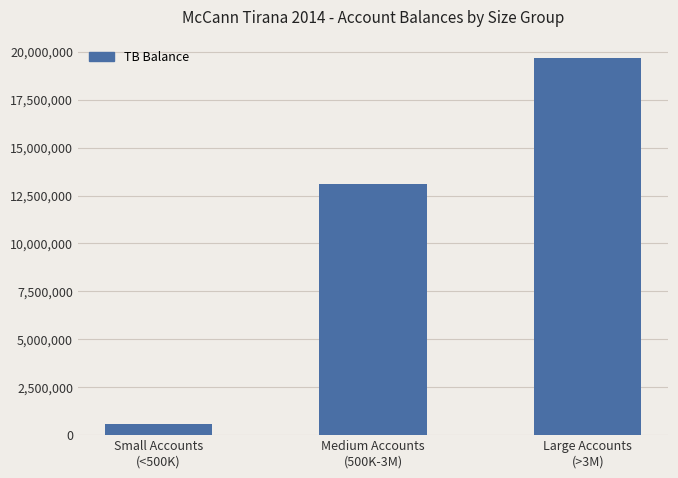

Where does the data first go above 13095839?

Medium Accounts
(500K-3M)